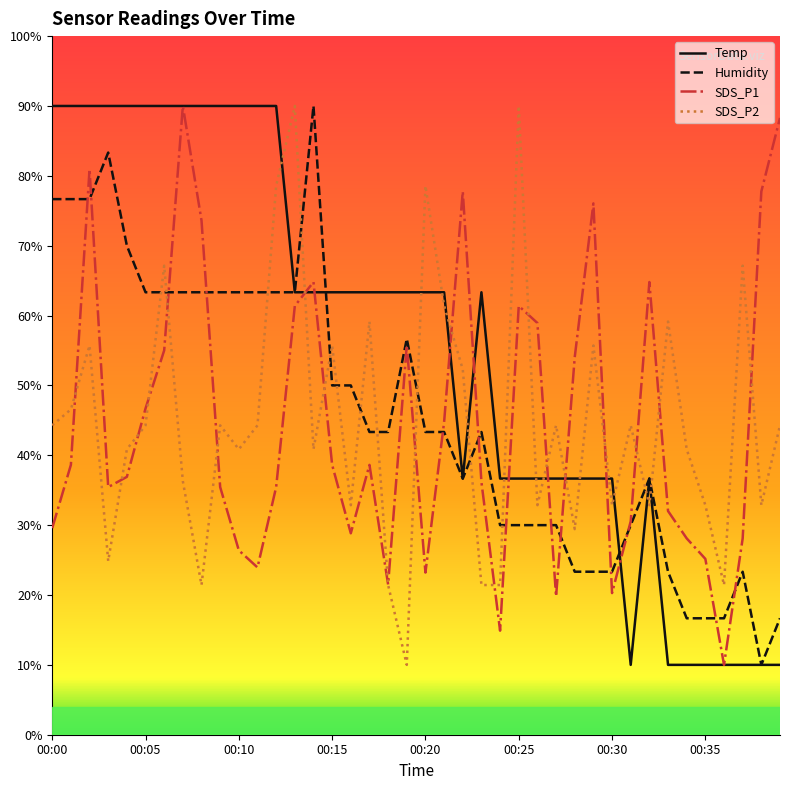

Which series has the largest total across all categories?

Temp